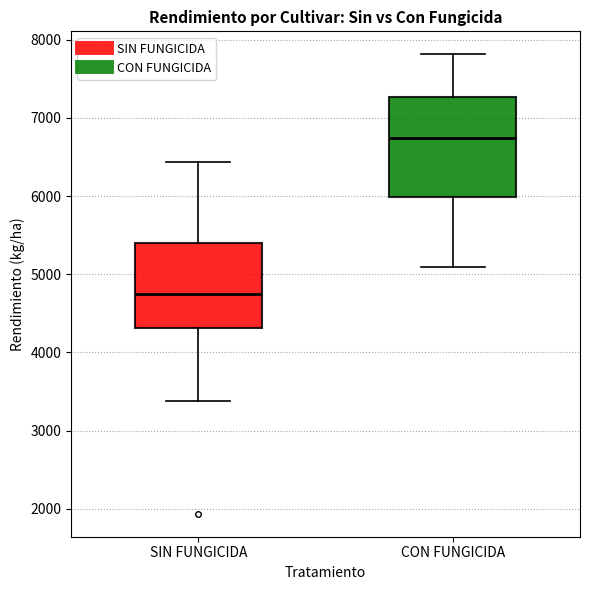

Where does the median line of the box for CON FUNGICIDA sit on the y-axis? The values are not printed on the chart, so give them approximately, as read against the axis.

6700